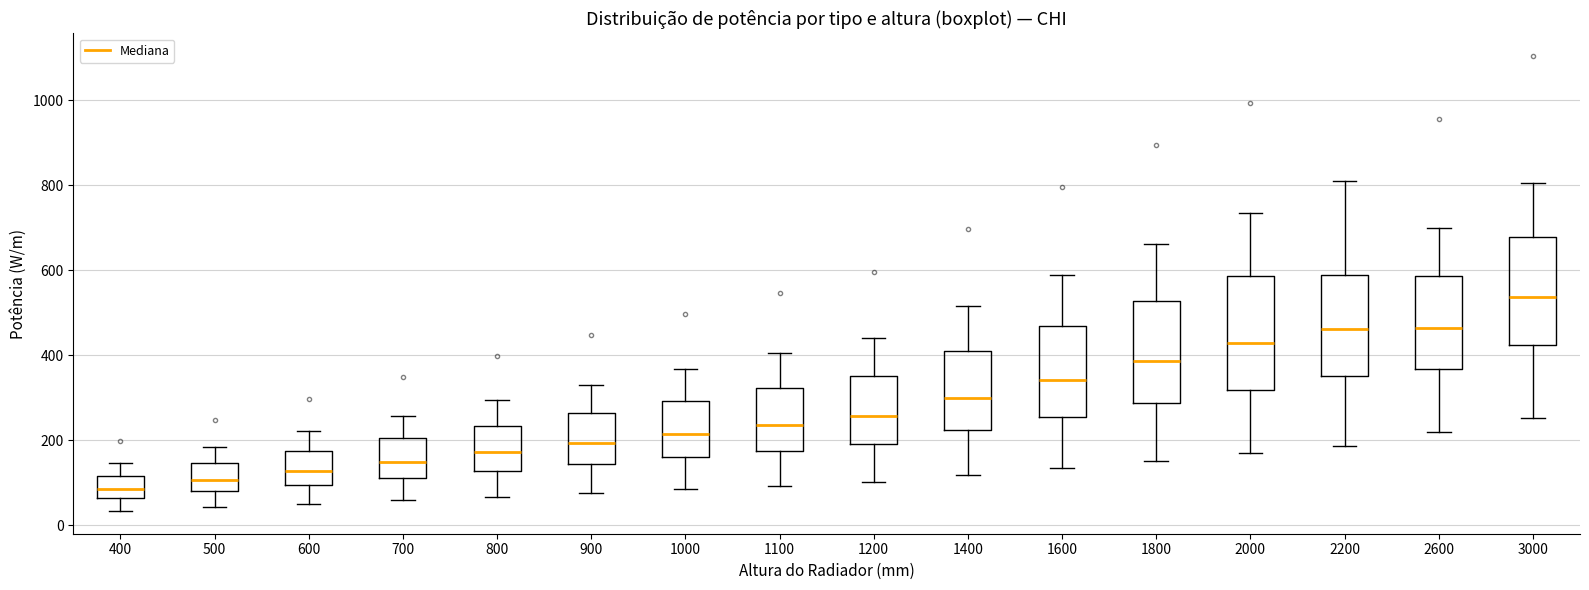

Reading left to right, transcribe this box plot: for each box, give where its median line is, the range the box spans, and where its two whiskers end, as read against the y-axis. The values are not printed on the chart, so give them approximately, as read against the axis.

400: median 80, box 60 to 120, whiskers 40 to 140
500: median 100, box 80 to 140, whiskers 40 to 180
600: median 120, box 100 to 180, whiskers 60 to 220
700: median 140, box 120 to 200, whiskers 60 to 260
800: median 180, box 120 to 240, whiskers 60 to 300
900: median 200, box 140 to 260, whiskers 80 to 340
1000: median 220, box 160 to 300, whiskers 80 to 360
1100: median 240, box 180 to 320, whiskers 100 to 400
1200: median 260, box 200 to 360, whiskers 100 to 440
1400: median 300, box 220 to 400, whiskers 120 to 520
1600: median 340, box 260 to 460, whiskers 140 to 580
1800: median 380, box 280 to 520, whiskers 160 to 660
2000: median 420, box 320 to 580, whiskers 160 to 740
2200: median 460, box 360 to 580, whiskers 180 to 800
2600: median 460, box 360 to 580, whiskers 220 to 700
3000: median 540, box 420 to 680, whiskers 260 to 800